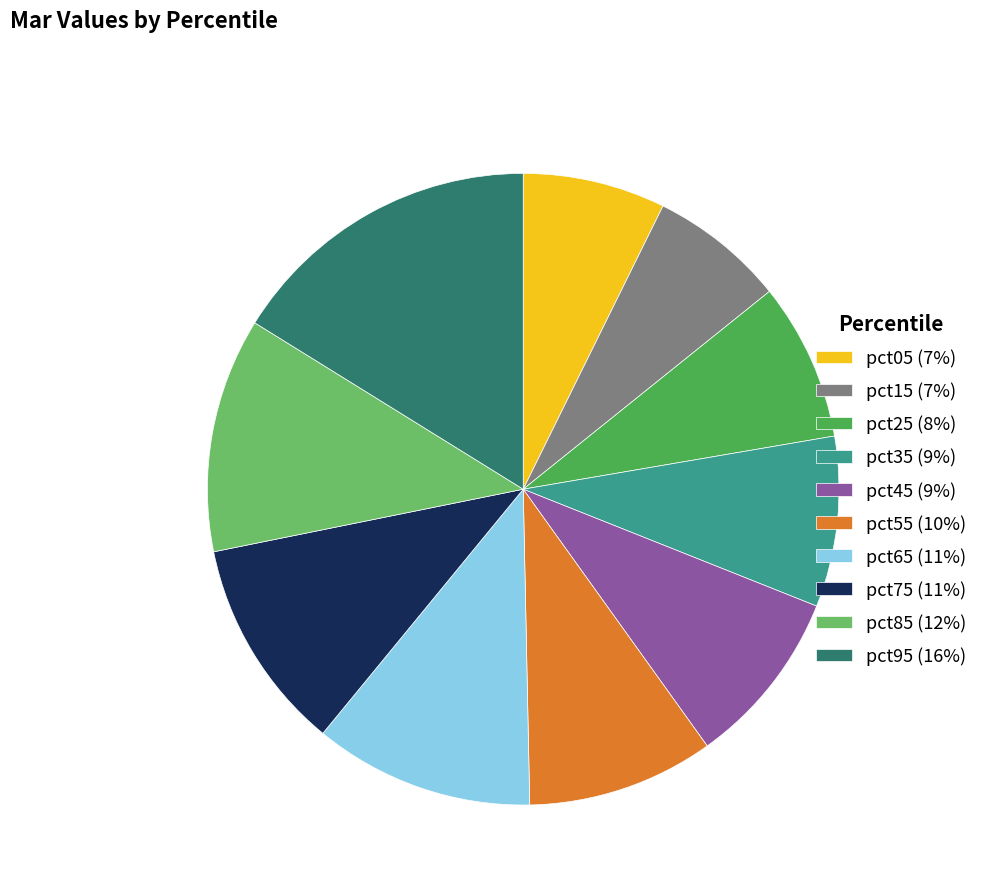

How many slices are in this pie chart?

10